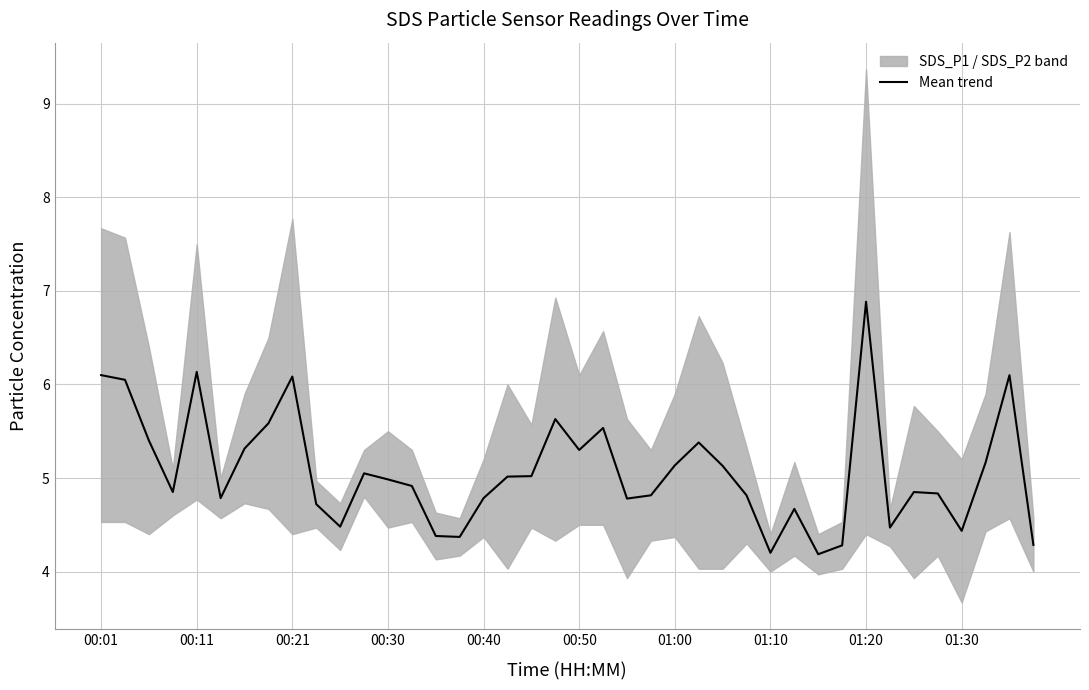

What is the ratio of the value at 01:30 to the value at 29?

1.0